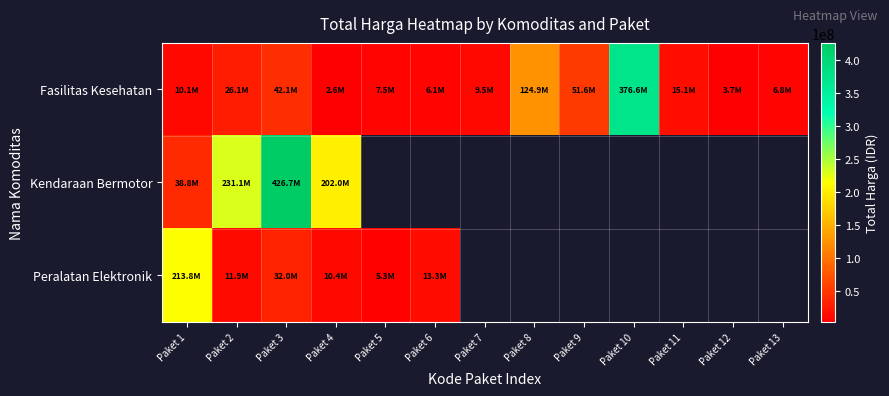

Where is Peralatan Elektronik nearest to the value 109546300?

Paket 3